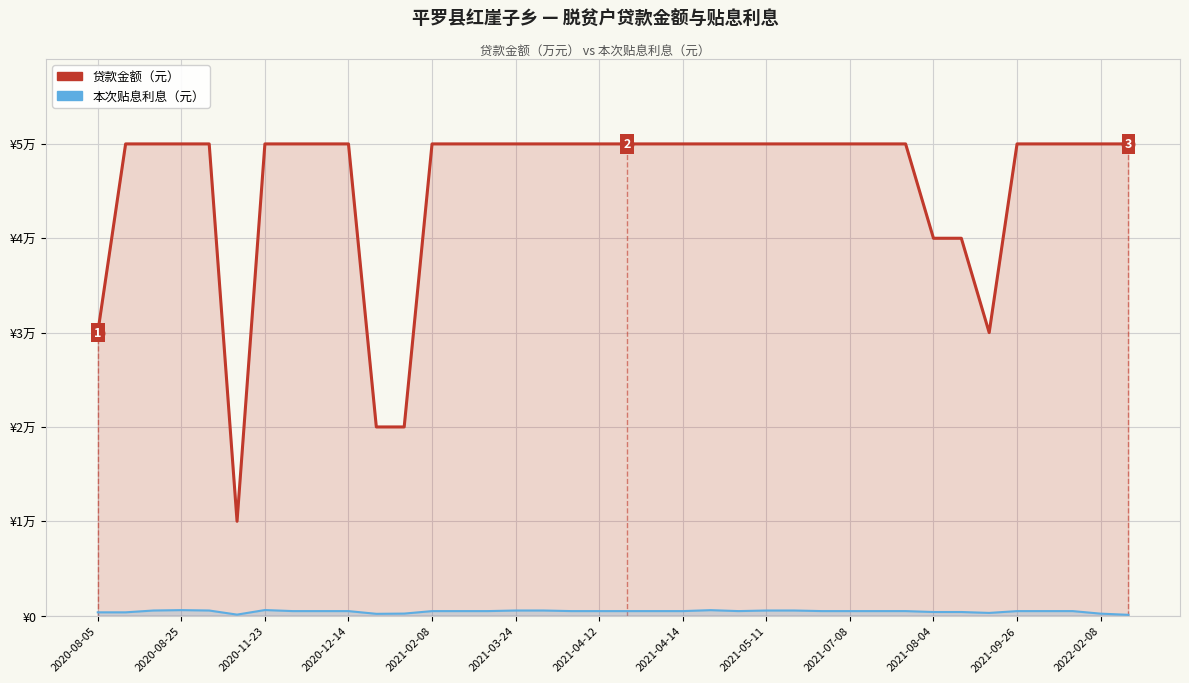

In 贷款金额（元）, how many points are lower than both neighbors (excluding endpoints)?

2